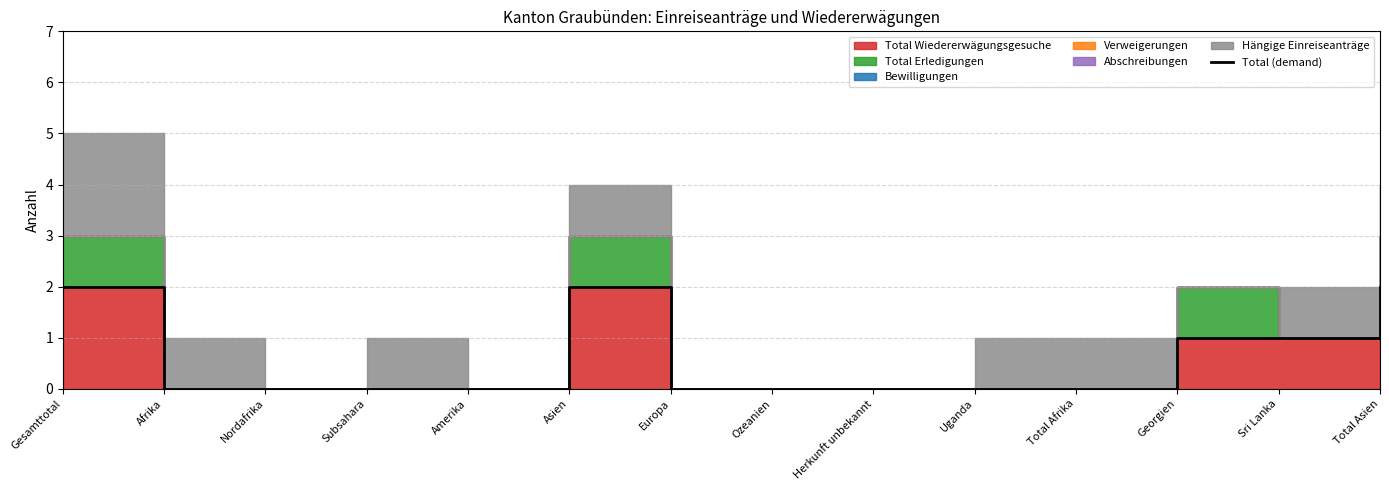

Read the value at Sri Lanka.

1